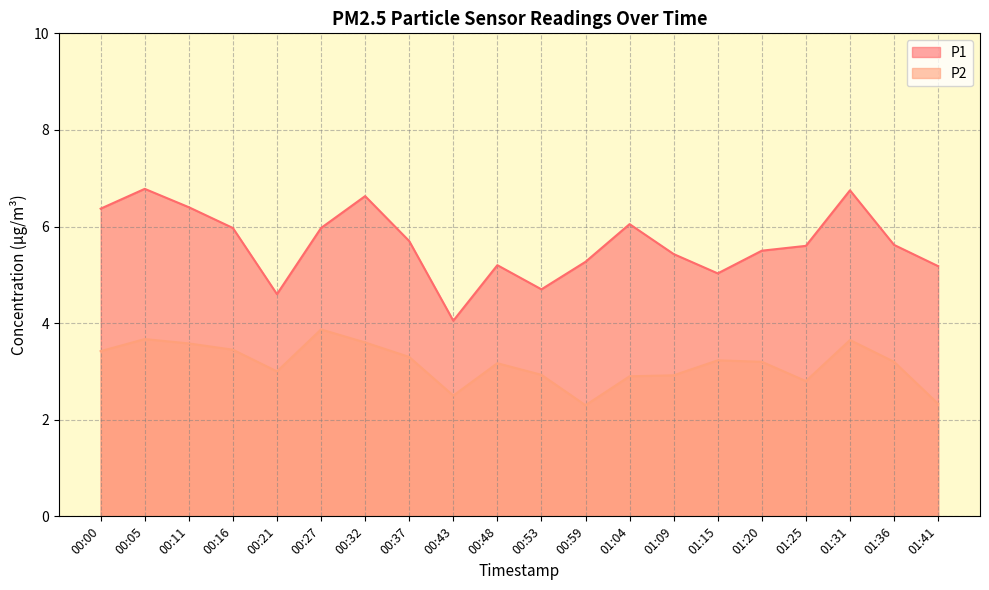

What is the sum of the P2 values at 00:32 and 00:43?

6.1